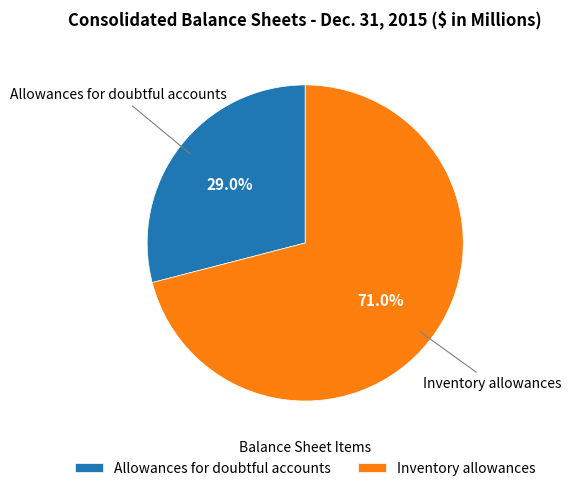

Approximately how many times larger is the value at Allowances for doubtful accounts compared to Inventory allowances?

0.4